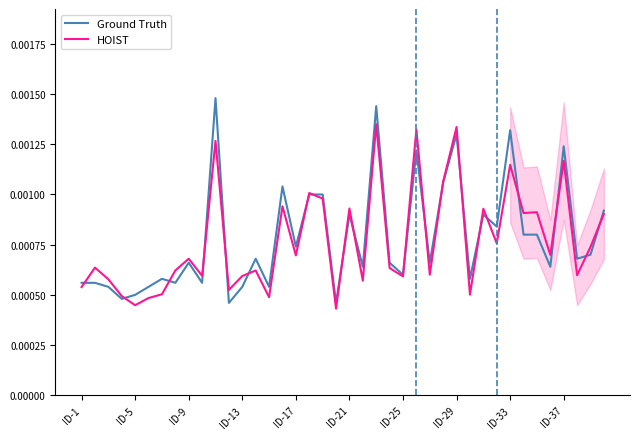

Does the chart have visible grid lines?

No